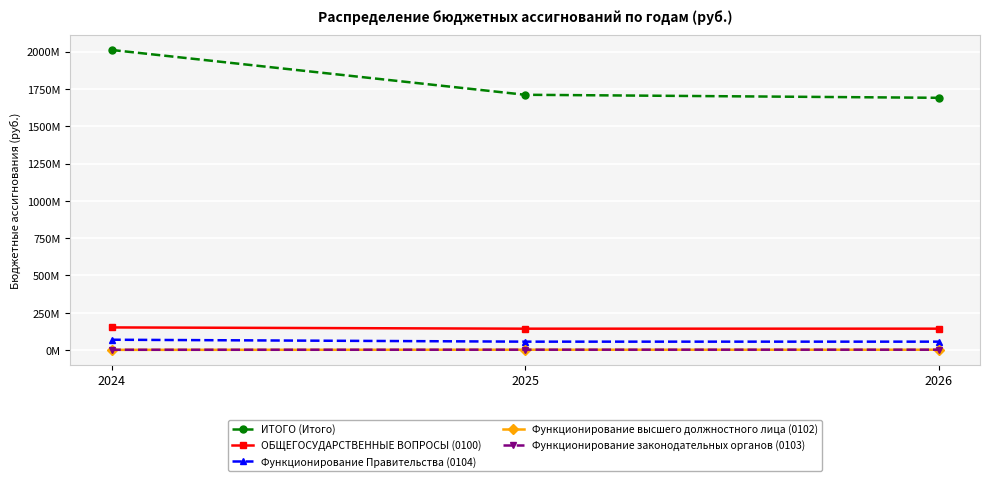

Is this an area chart (filled region under the line)?

No